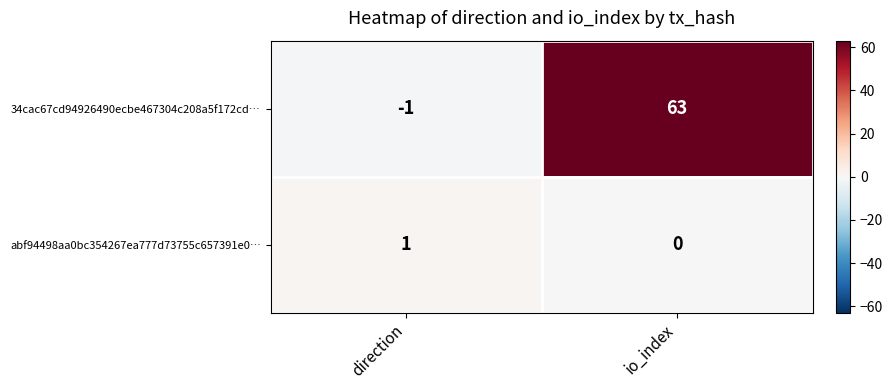

How many categories are shown in the chart?

2